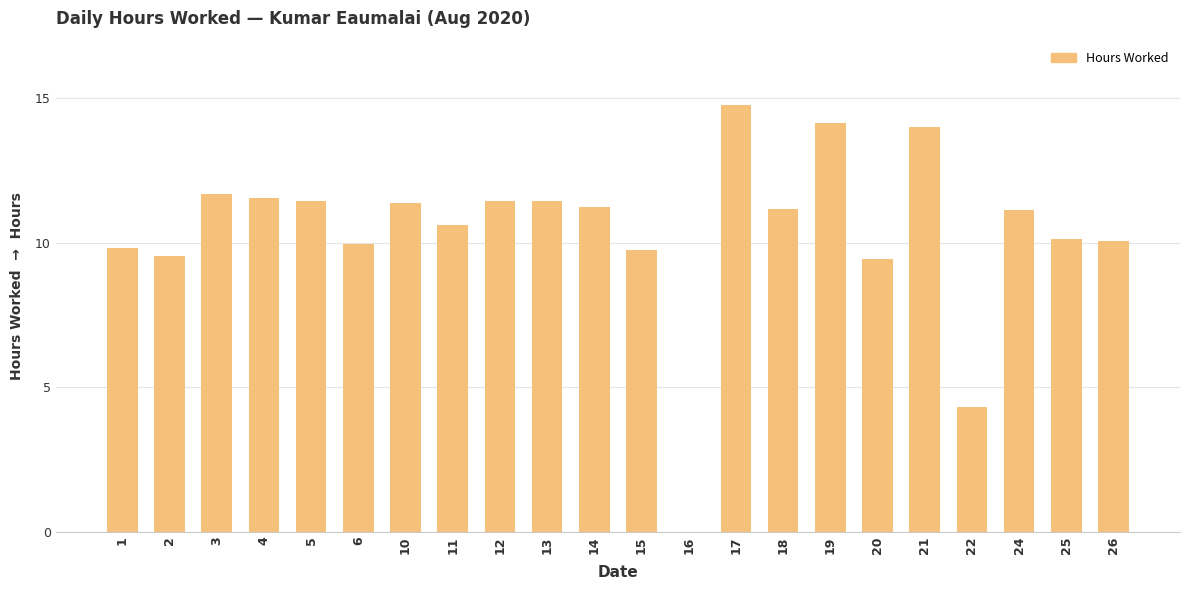

Is it true that the value at 17 is 8.0?

False